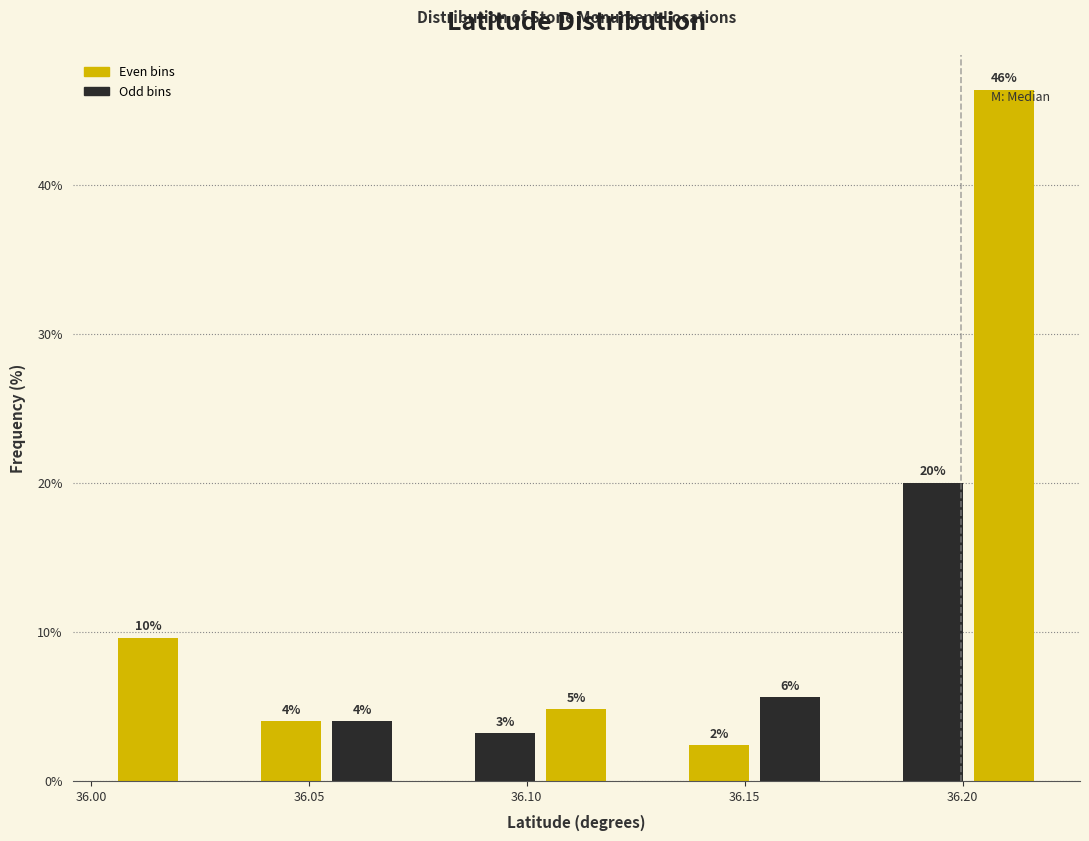

Read against the x-axis, roughly where is the centre of the tallest bar?

36.210